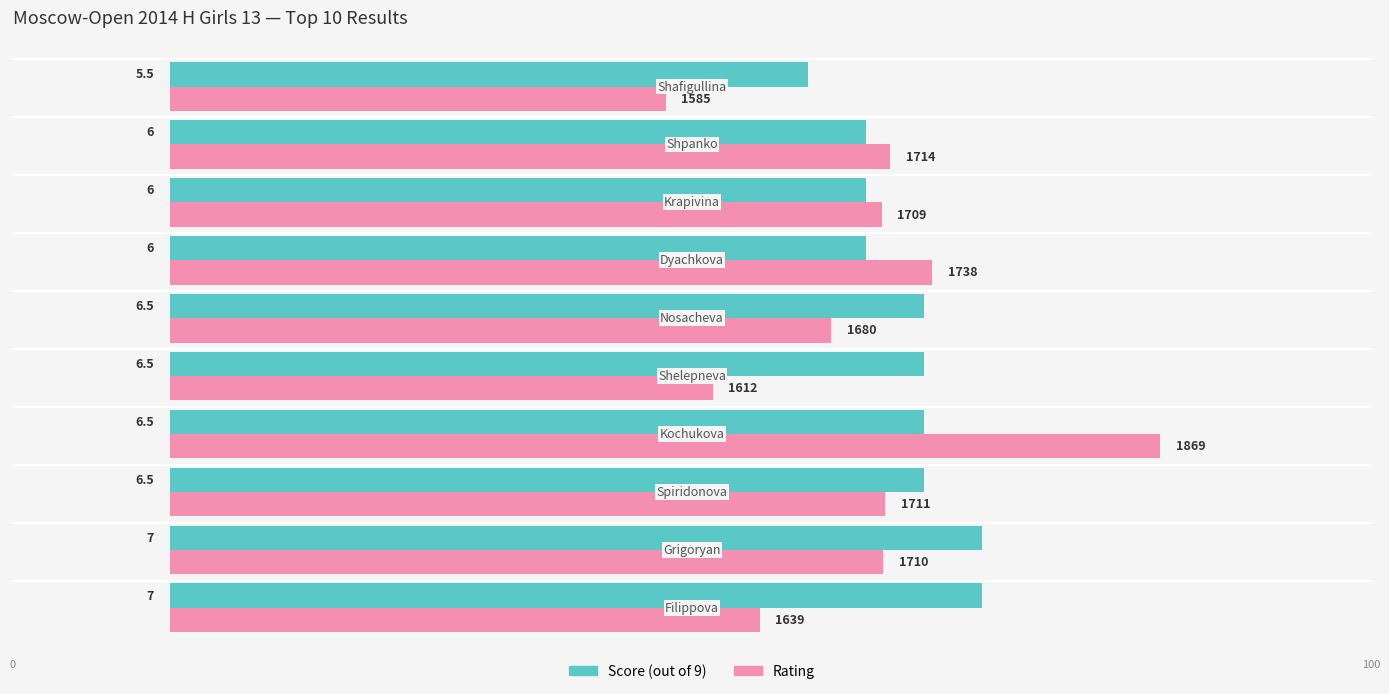

Are the bars grouped side by side (vs. stacked)?

Yes